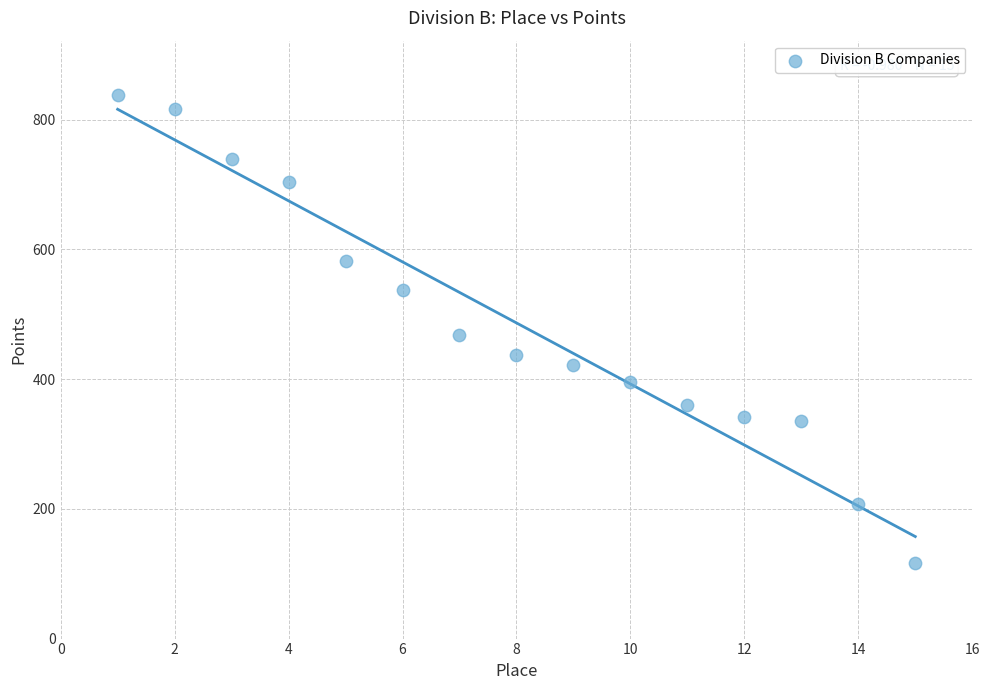

What is the range of Y values (max minus min)?

721.5